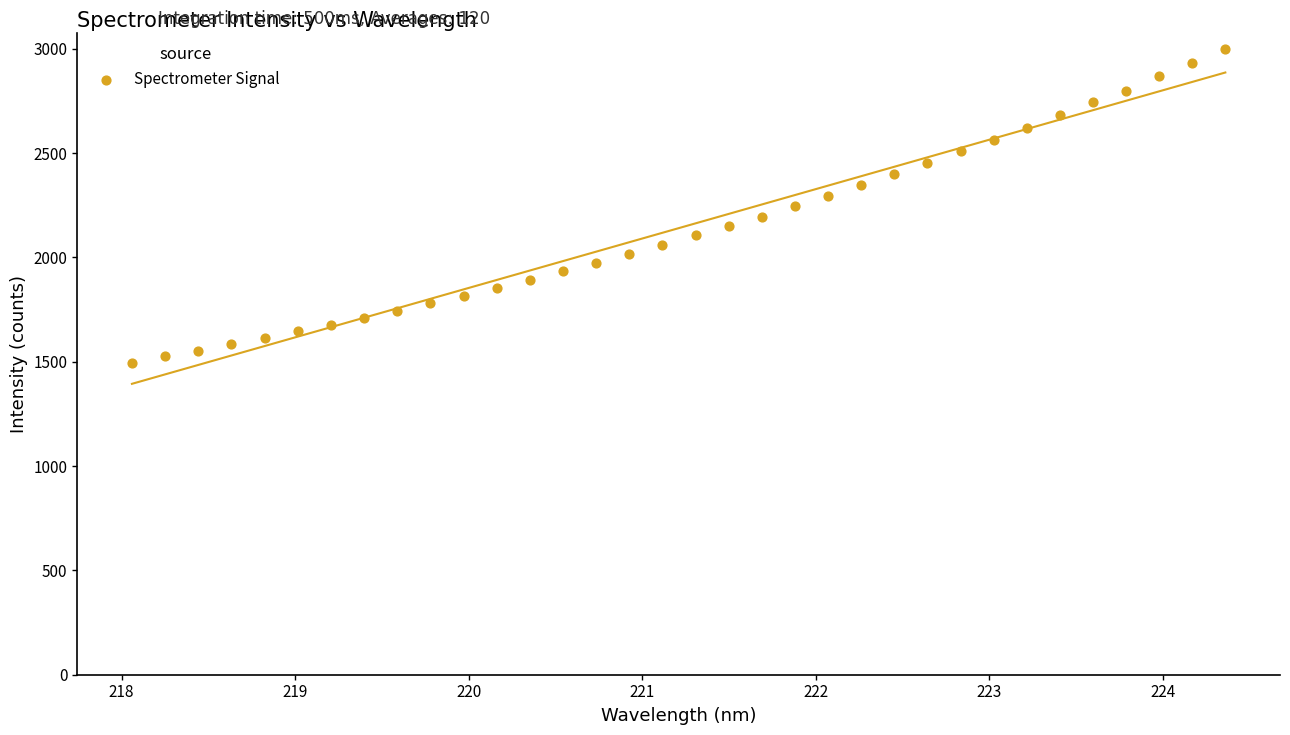

What is the range of Y values (max minus min)?

1503.8